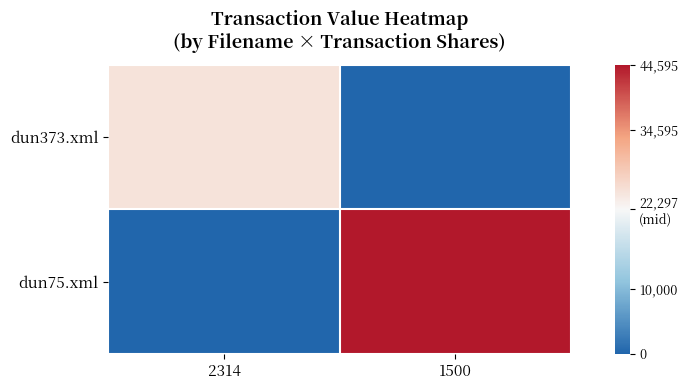

Which series has the largest total across all categories?

dun75.xml